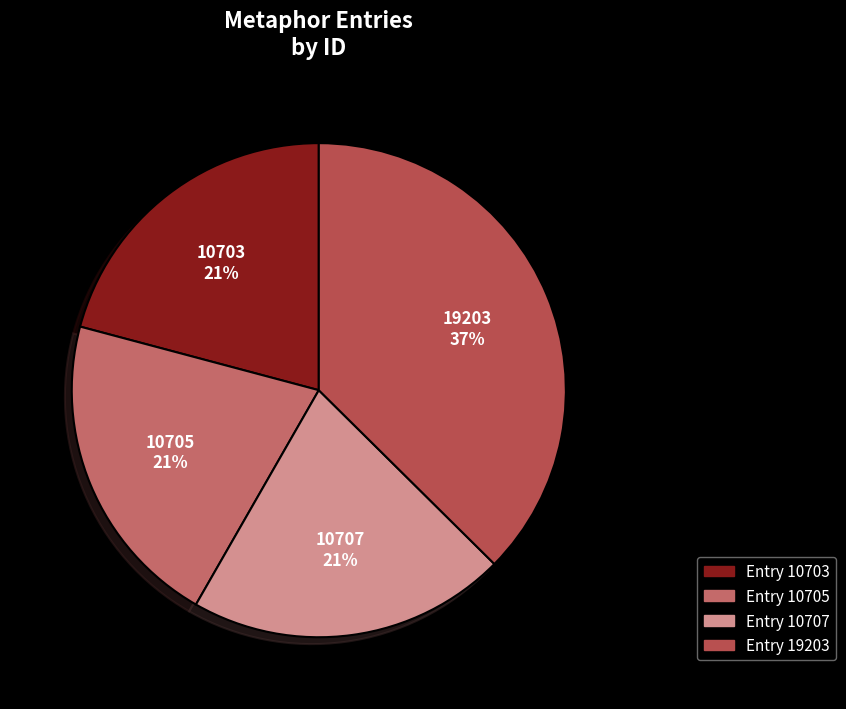

To the nearest percent, what is the difference between the Entry 10707 and Entry 19203 slice percentages?

17%